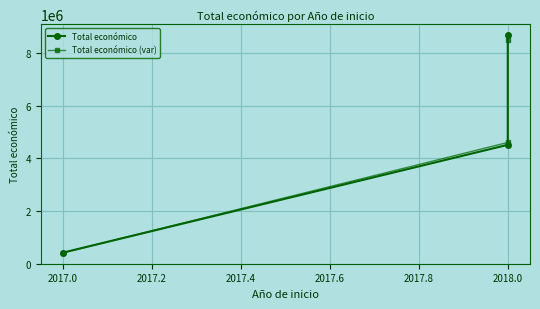

Is it true that Total económico (var) equals 1980665.0 at 2018.0?

False